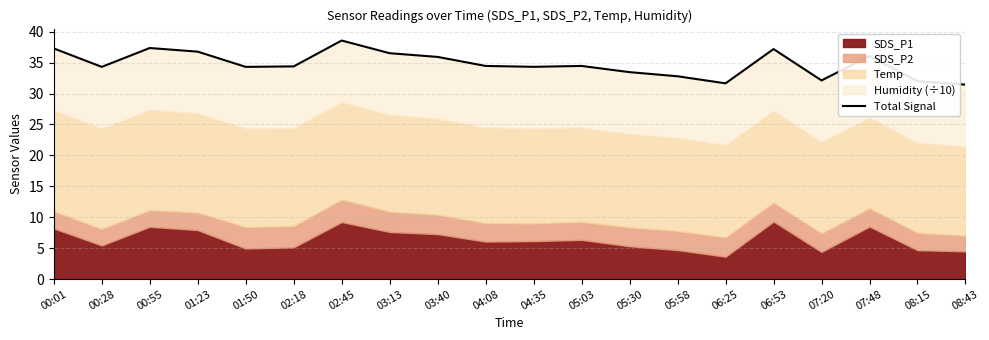

What is the label of the 10th point from the left?

04:08